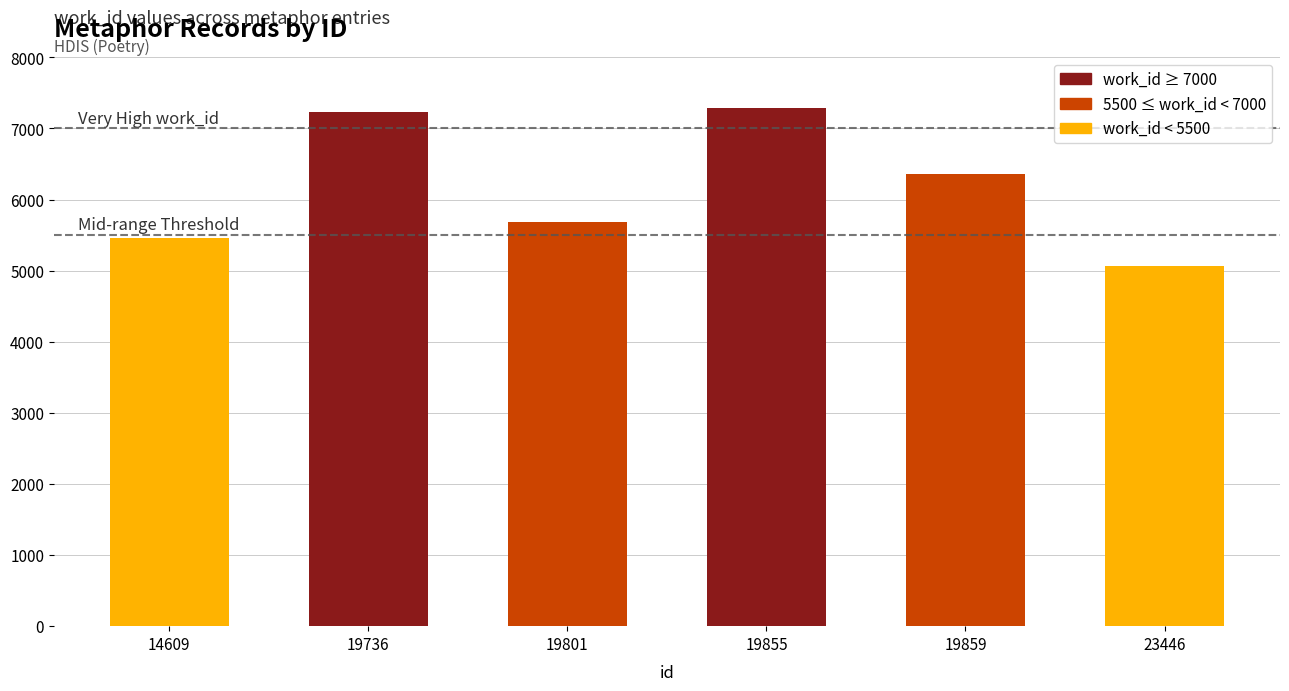

What is the value of the 1st bar from the left?

5462